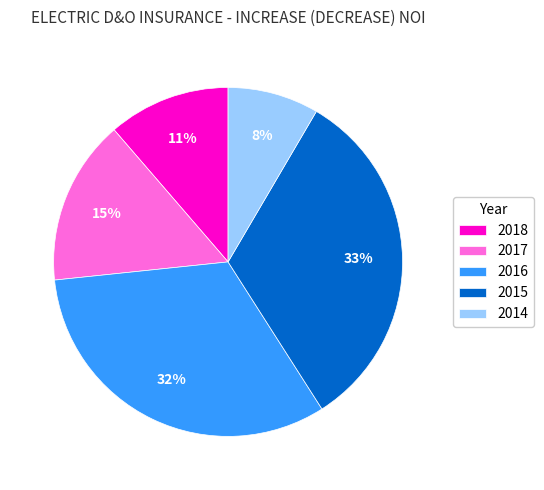

Do 2018 and 2014 together represent more than half of the pie?

No